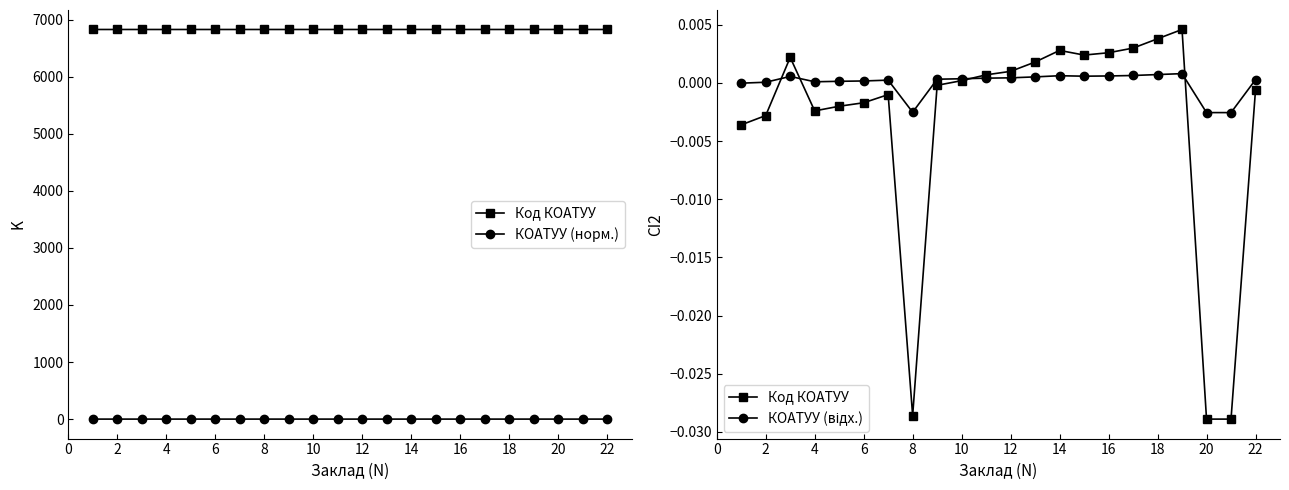

Which has a higher value, 20 or 18?

18